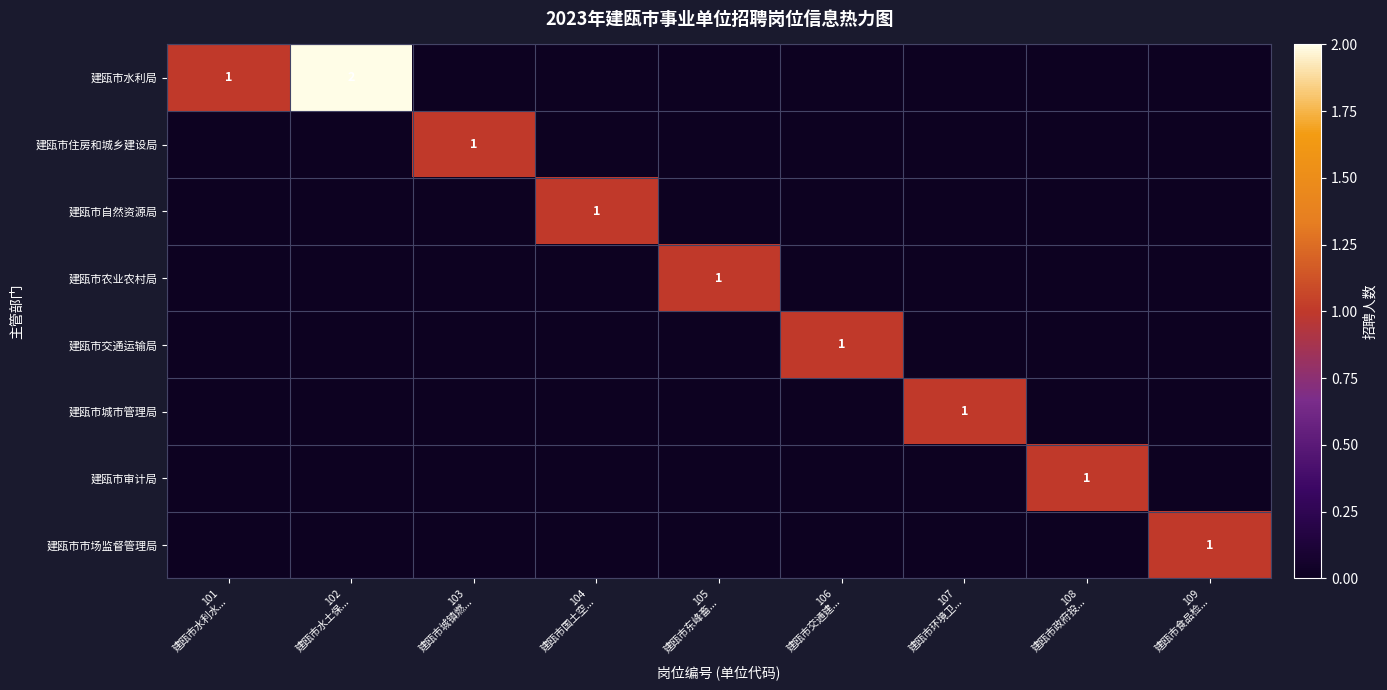

Between 108
建瓯市政府投... and 101
建瓯市水利水..., which is larger?

101
建瓯市水利水...